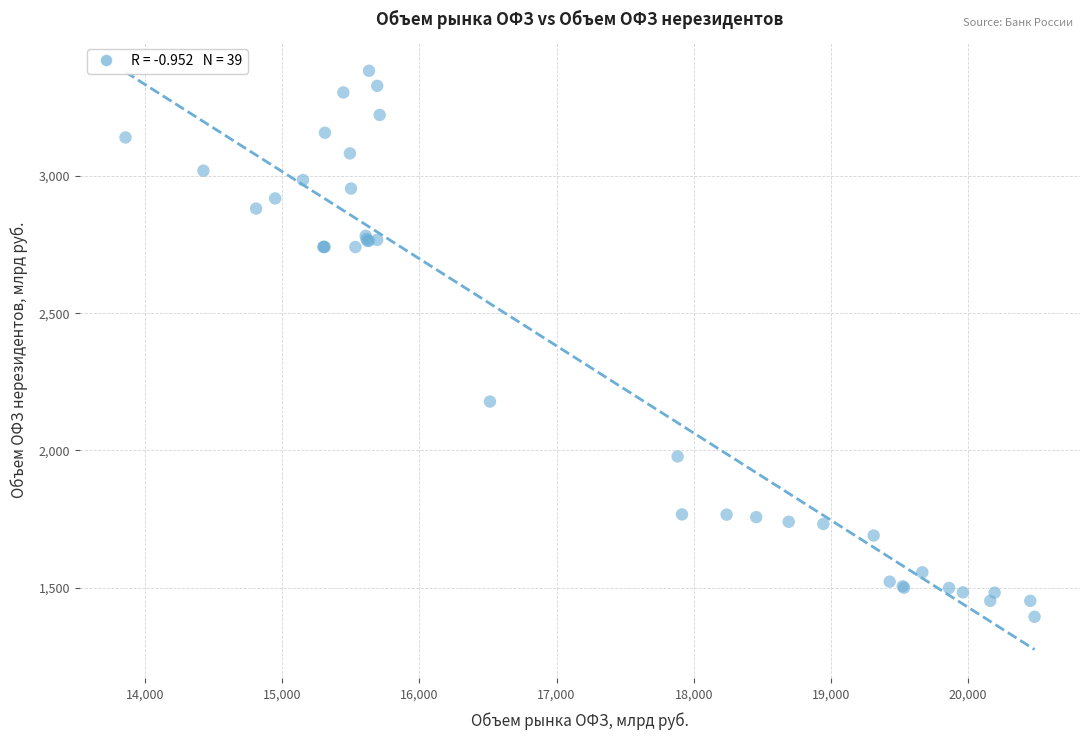

What Y value in the scatter plot is closest to 2388?

2178